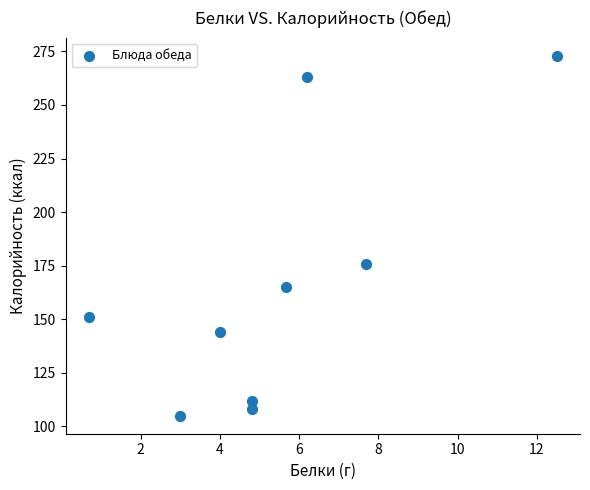

What Y value in the scatter plot is closest to 189?

176